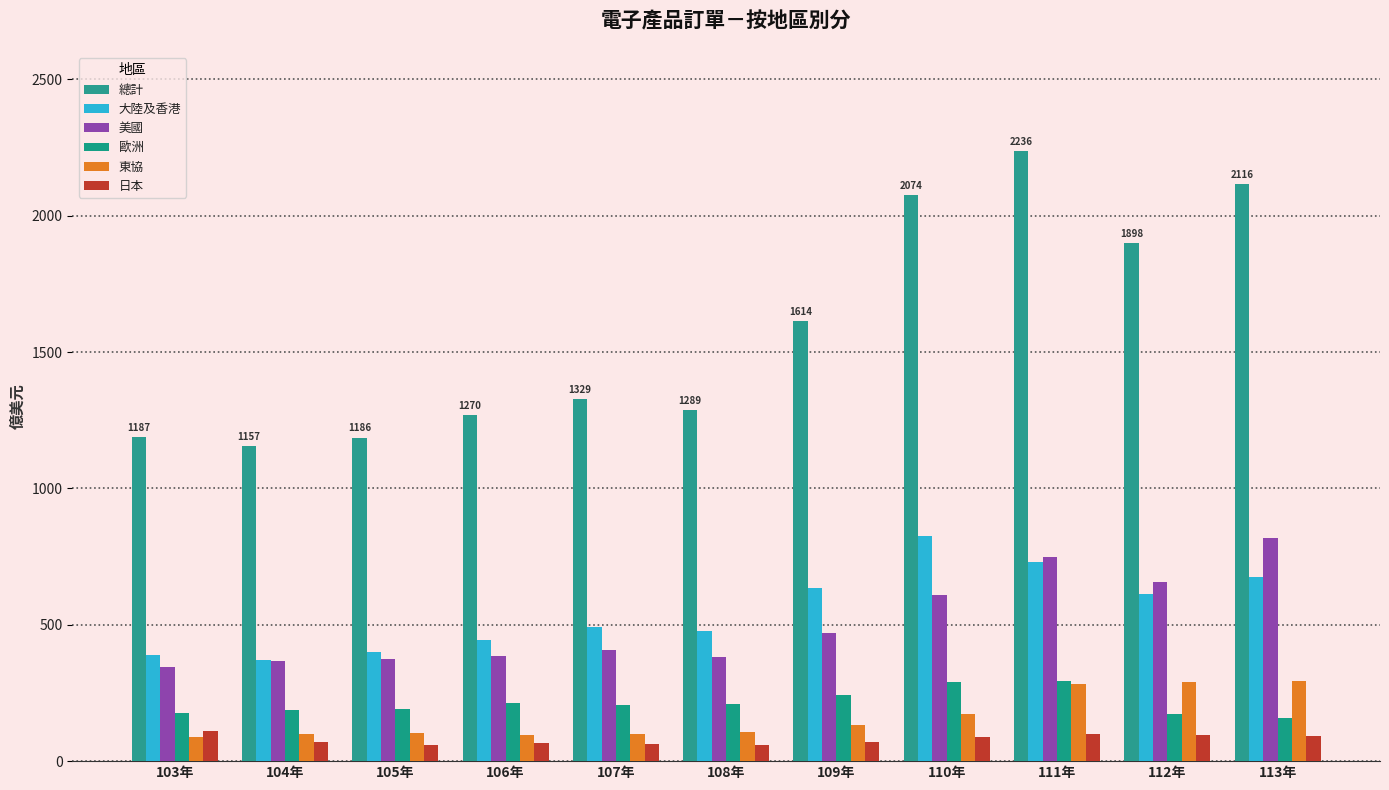

How many categories are shown in the chart?

11